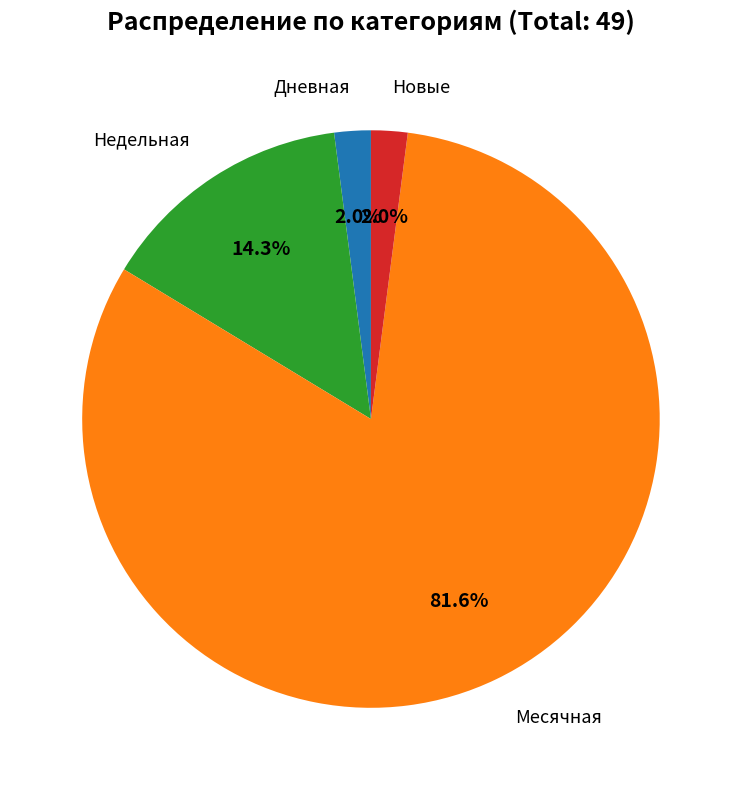

Does any single category account for the majority?

Yes